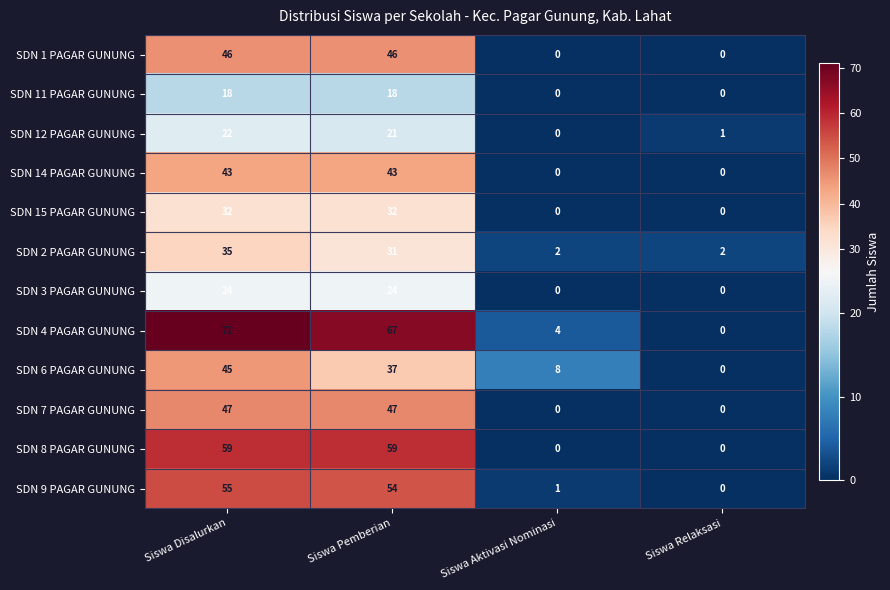

What is the difference between the highest and lowest values at Siswa Relaksasi?

2